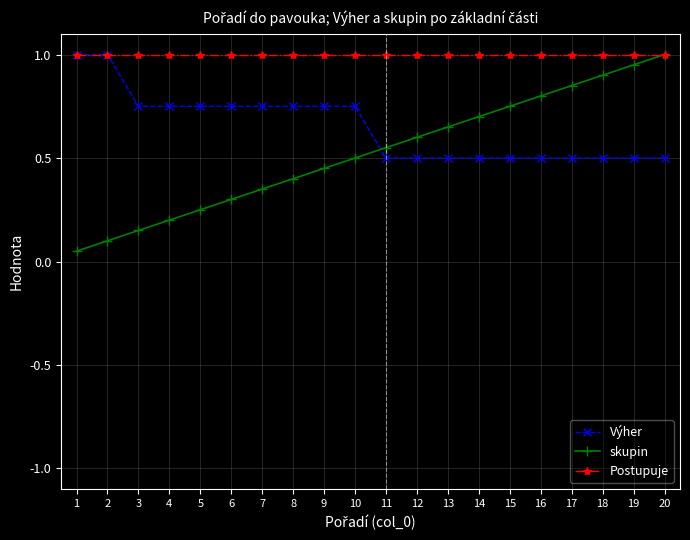

List the series in order of their overall mean, lowest first.

skupin, Výher, Postupuje